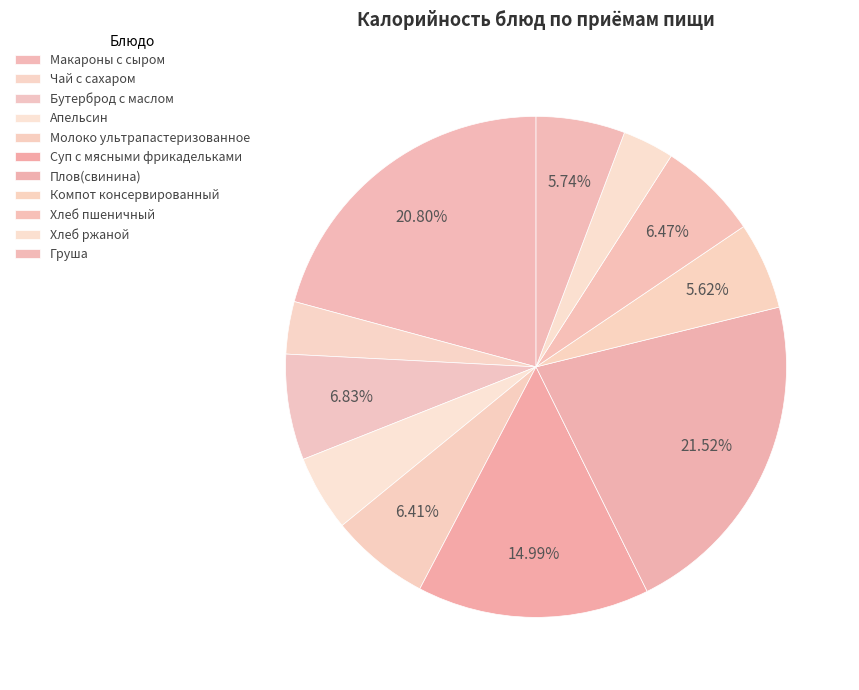

Is there a majority slice in this chart?

No